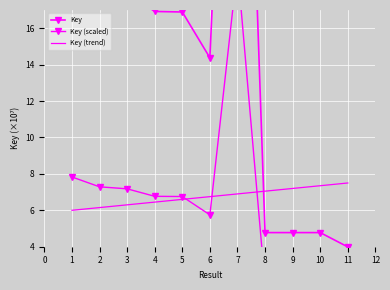

Is it true that Key (trend) equals 12.9 at 9?

False